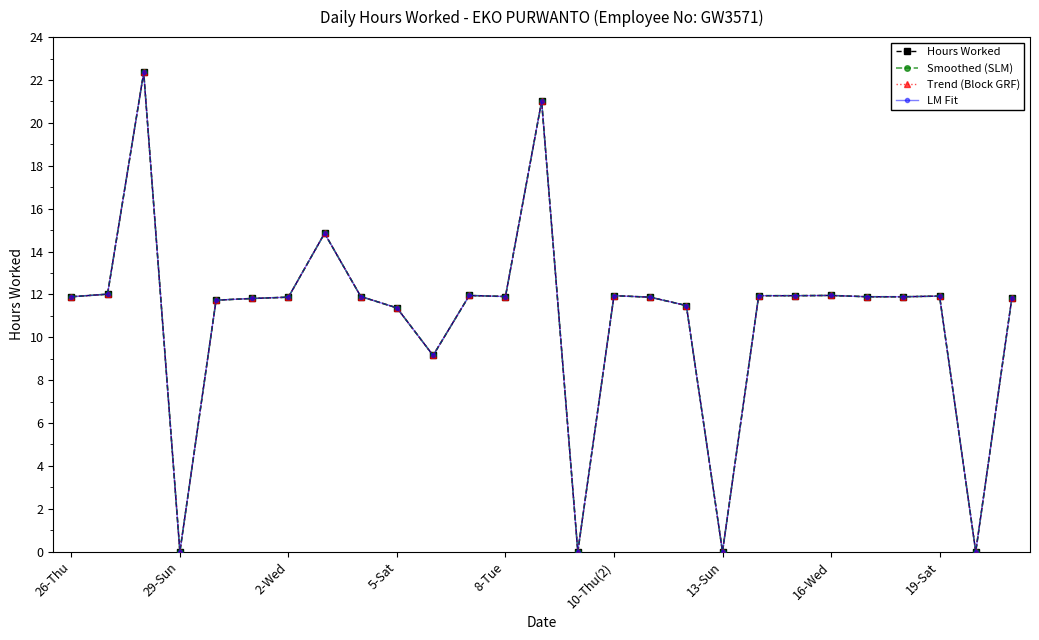

Is this an area chart (filled region under the line)?

No